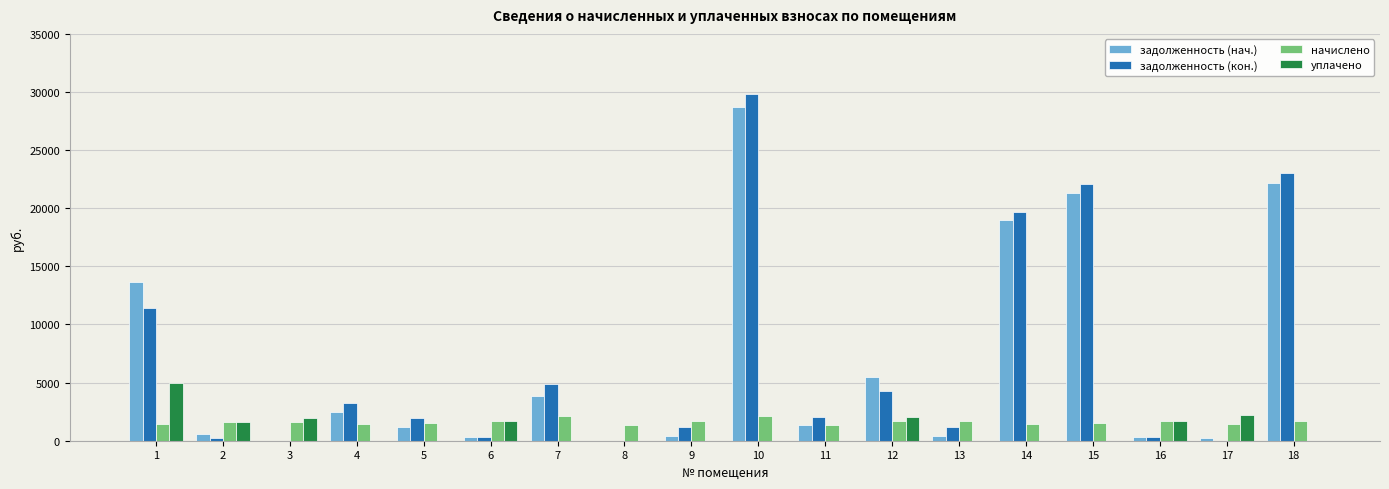

How many data points does each series have?

18